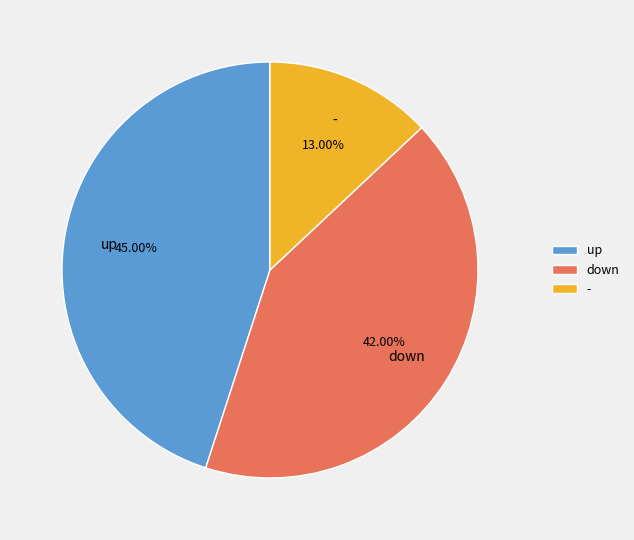

Is up the majority of the pie?

No